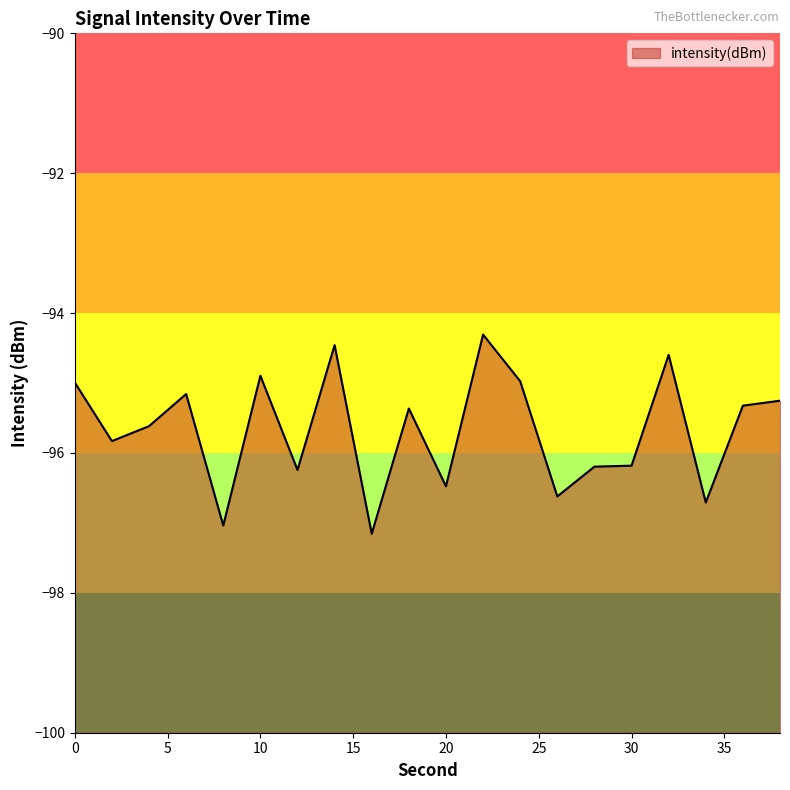

What is the change in value from 6 to 18?

-0.2